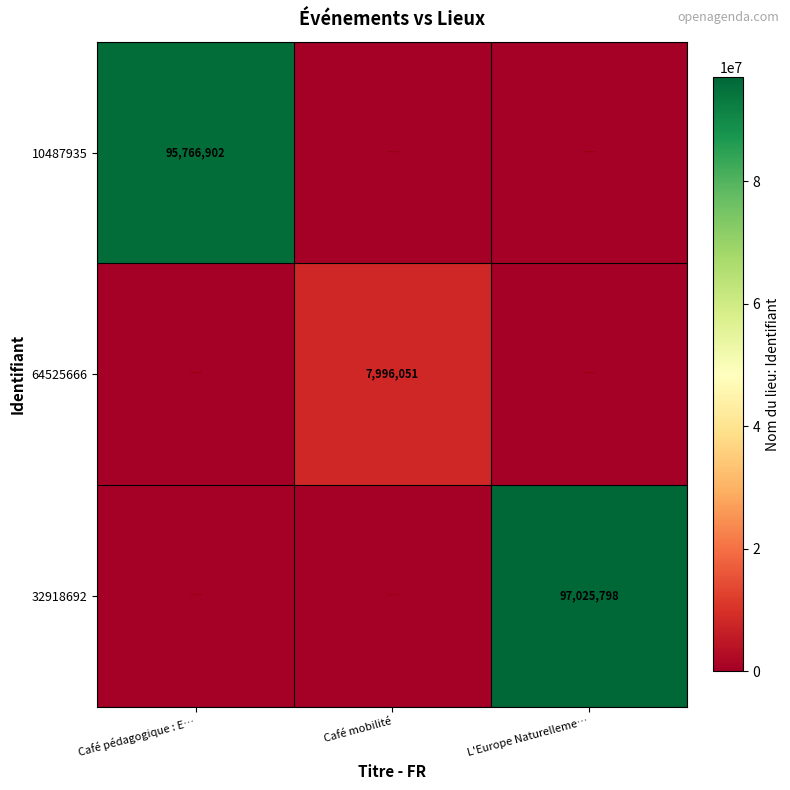

The 10487935 series shows 95766902 at Café pédagogique : E…. True or false?

True